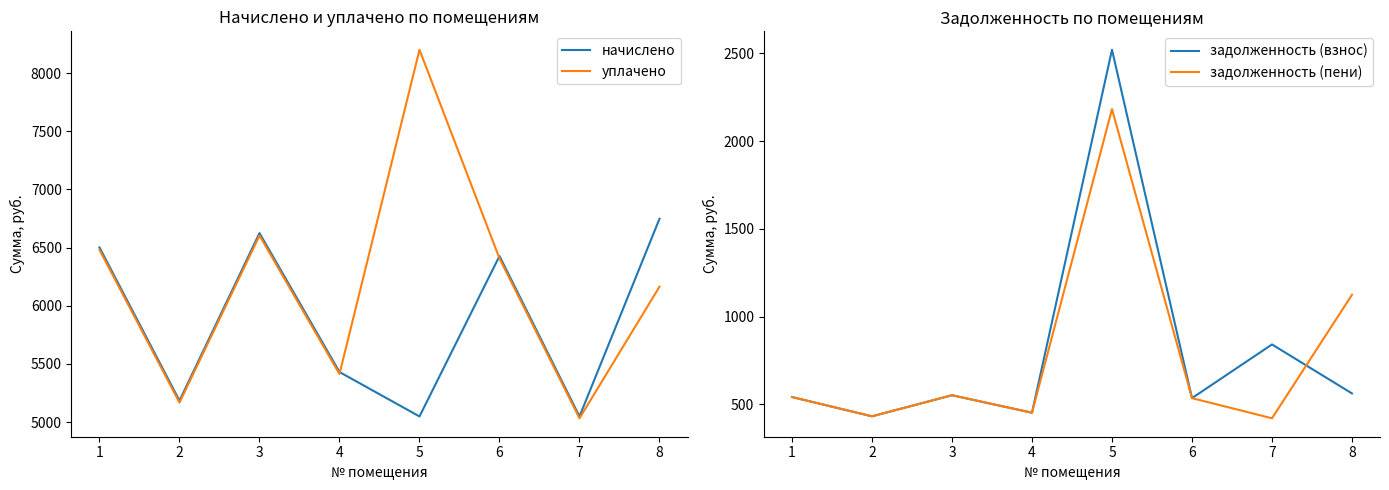

True or false: начислено and задолженность (пени) cross at least once.

False